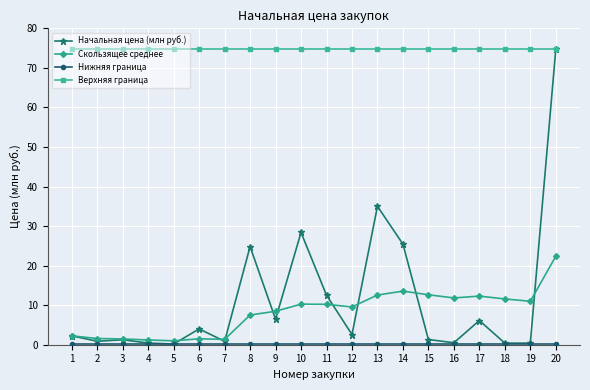

The Начальная цена (млн руб.) series shows 2.2 at 1. True or false?

True